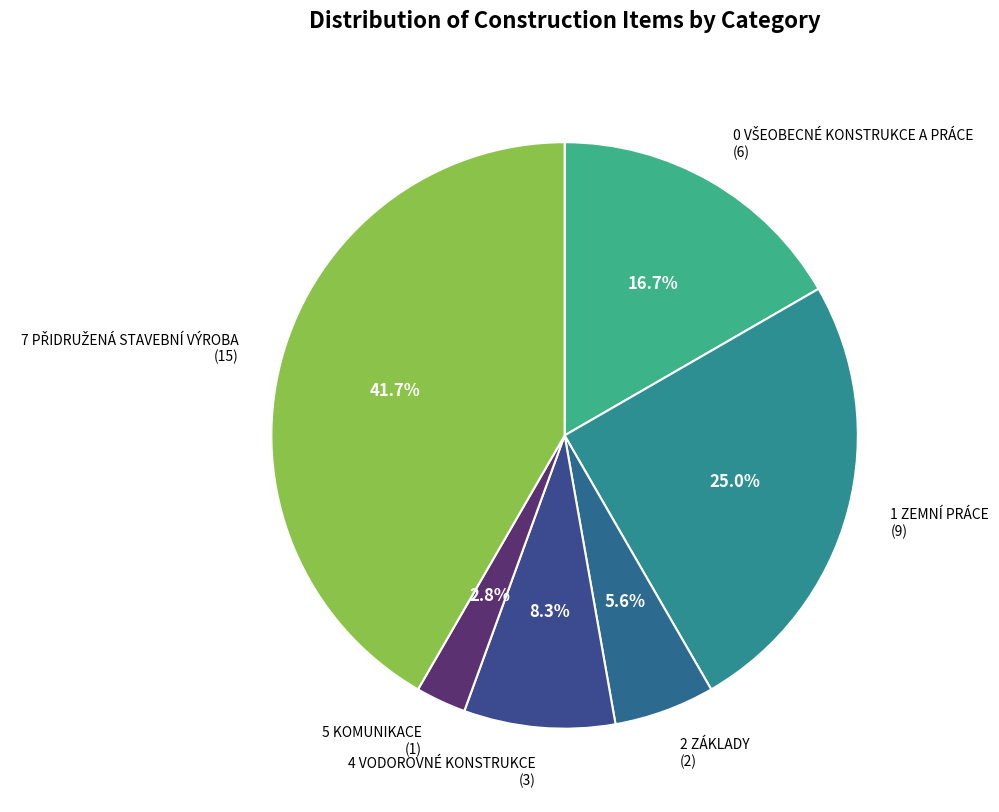

How many slices are in this pie chart?

6